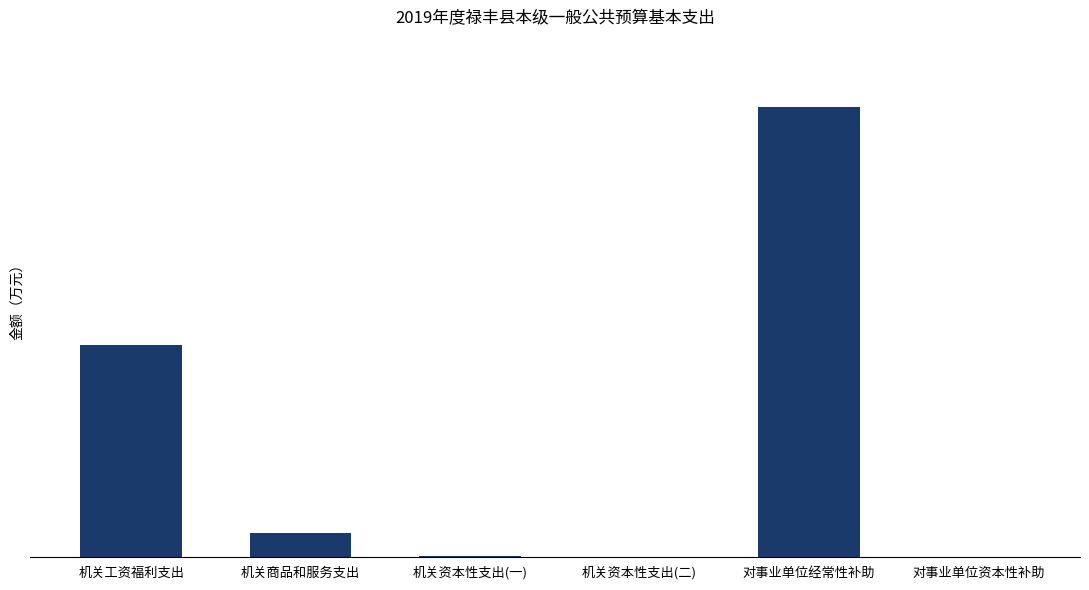

What position from the right is 机关商品和服务支出?

5